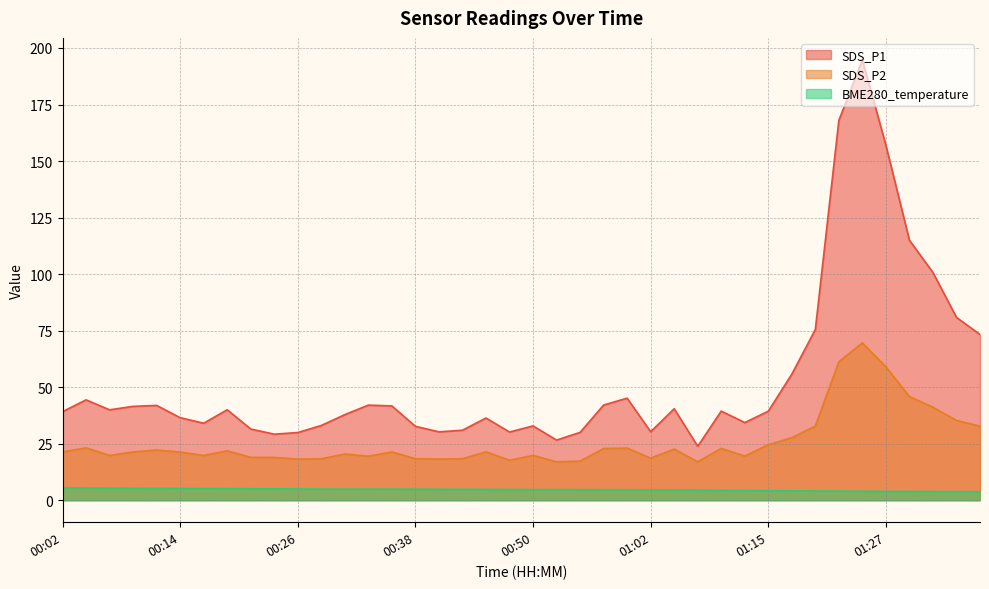

Between 00:07 and 01:00, which series saw the biggest shift?

SDS_P1